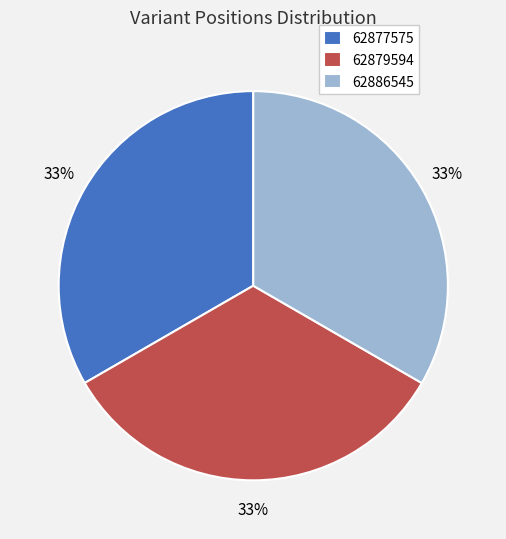

The 62886545 slice represents 33% of the pie. True or false?

True